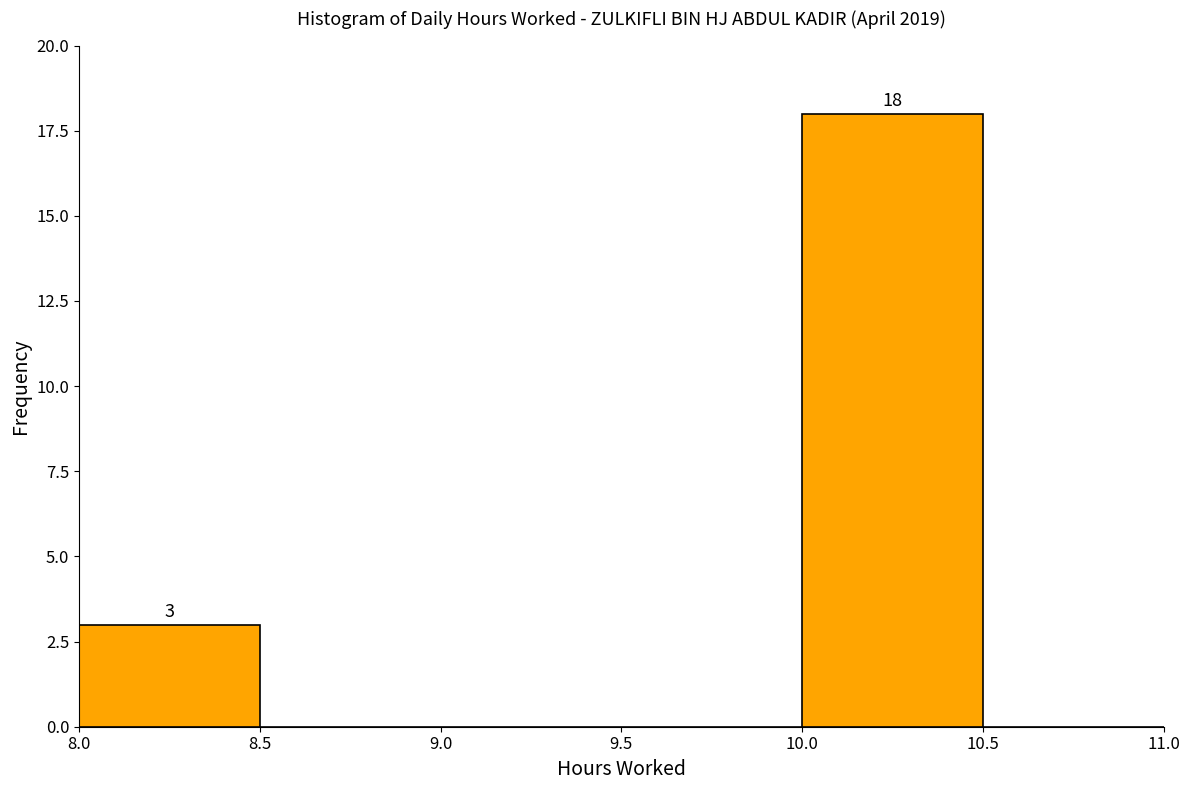

Over which range of the x-axis is the bar tallest?

10.0 to 10.5